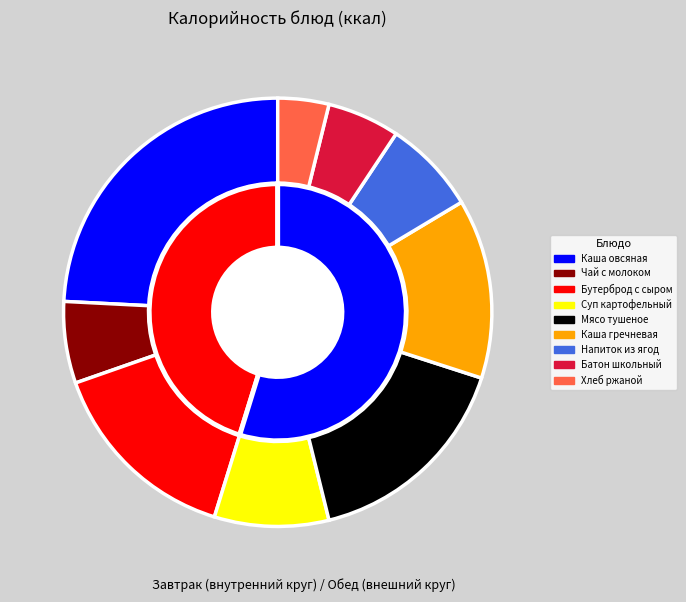

How many segments does this pie chart have?

9